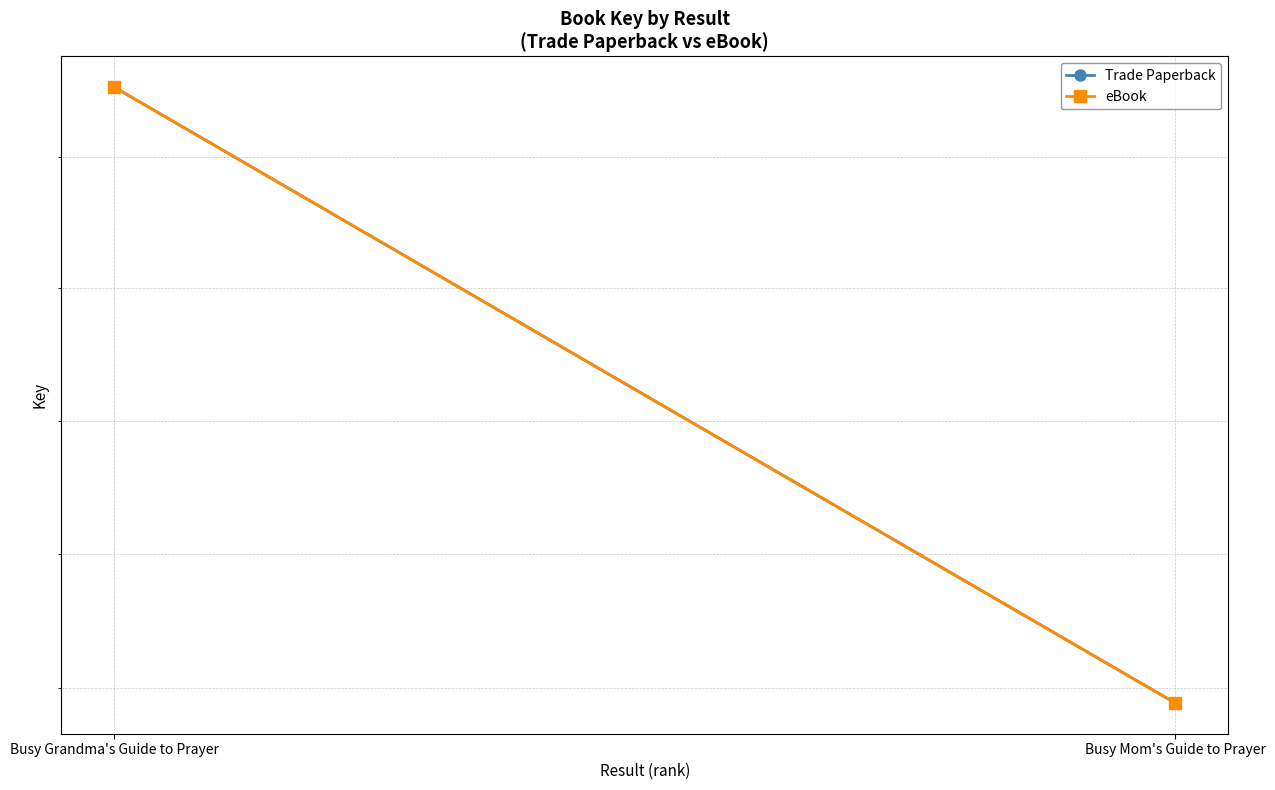

What is the total value across all series at Busy Mom's Guide to Prayer?

77956636